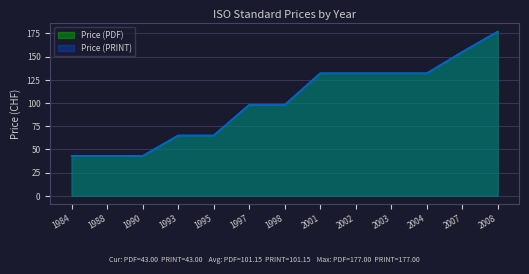

What are all the series names shown in the legend?

Price (PDF), Price (PRINT)